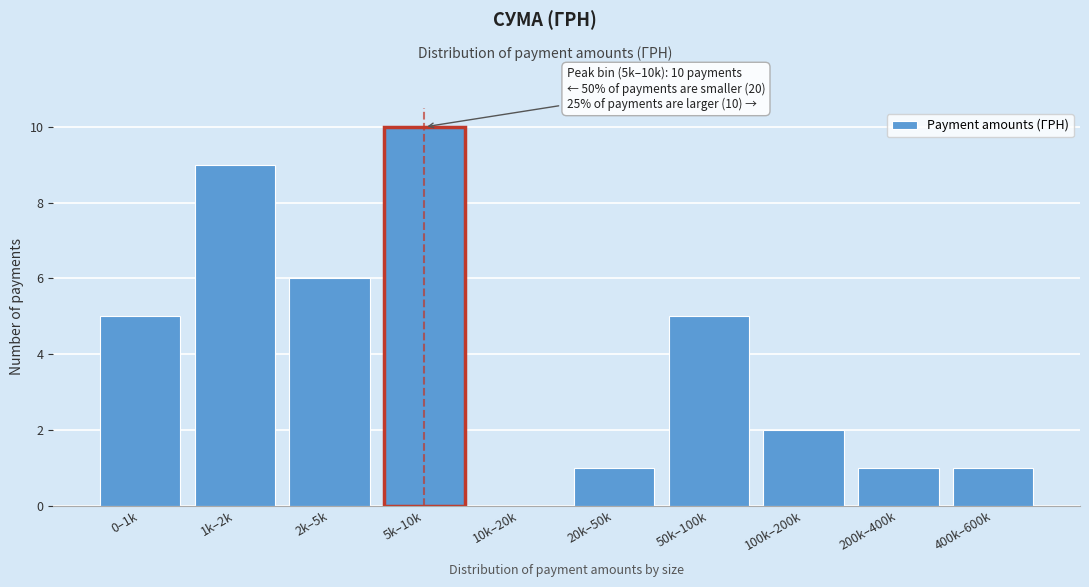

Reading left to right, extract all data points from this chart.

0–1k=5	1k–2k=9	2k–5k=6	5k–10k=10	10k–20k=0	20k–50k=1	50k–100k=5	100k–200k=2	200k–400k=1	400k–600k=1